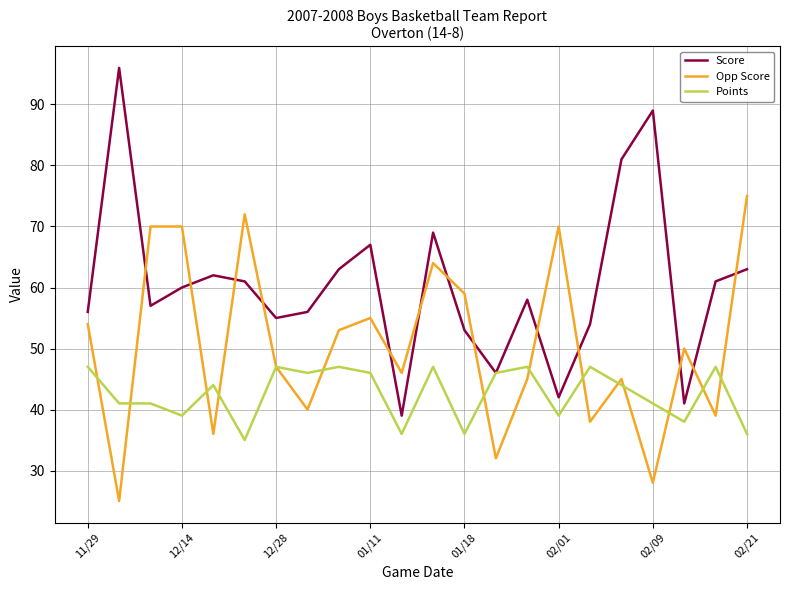

True or false: Opp Score and Score intersect in this chart.

True